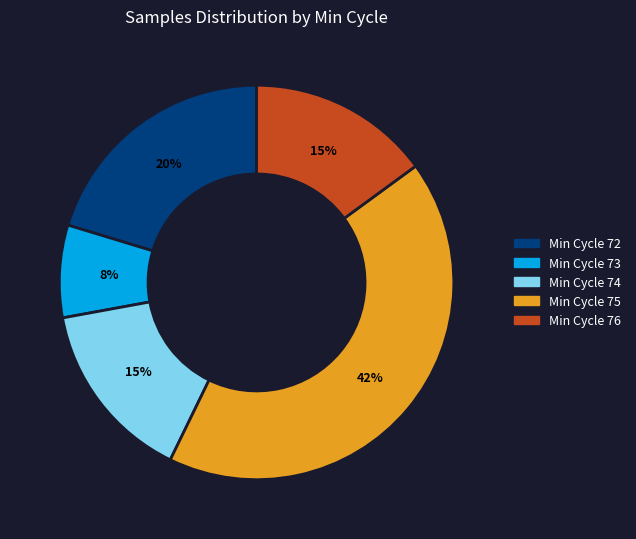

Is there a majority slice in this chart?

No